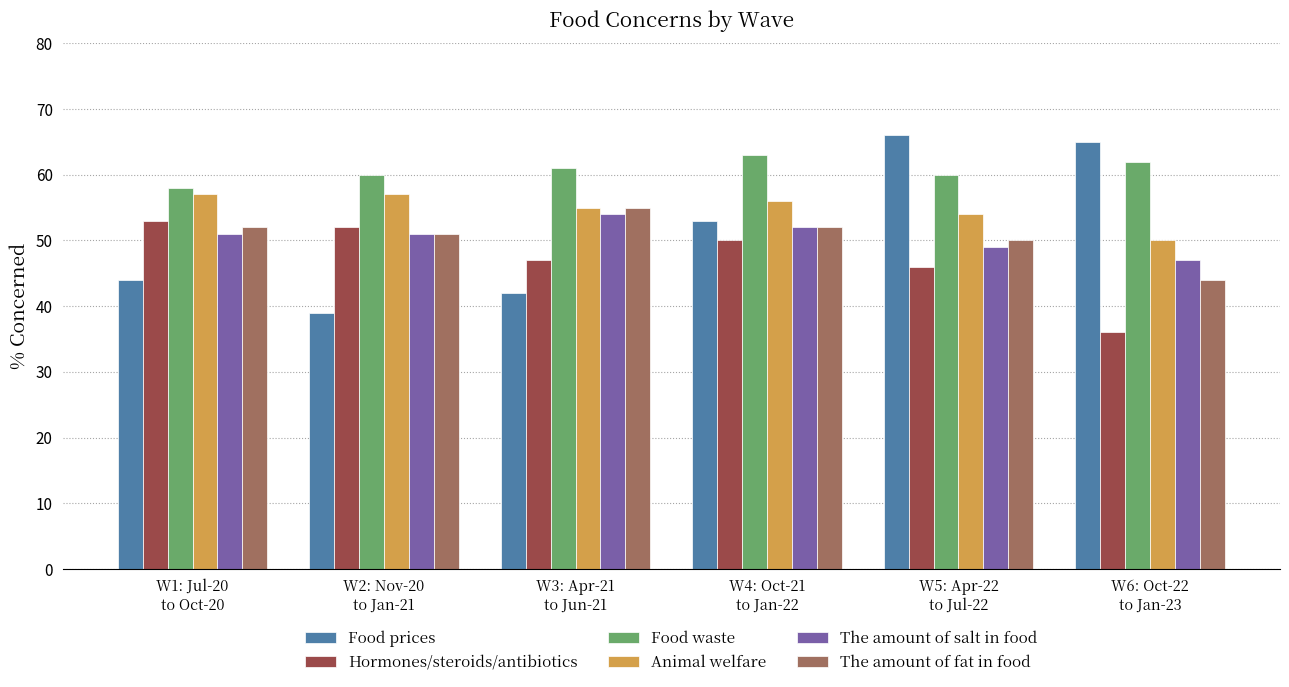

Which series has the largest total across all categories?

Food waste